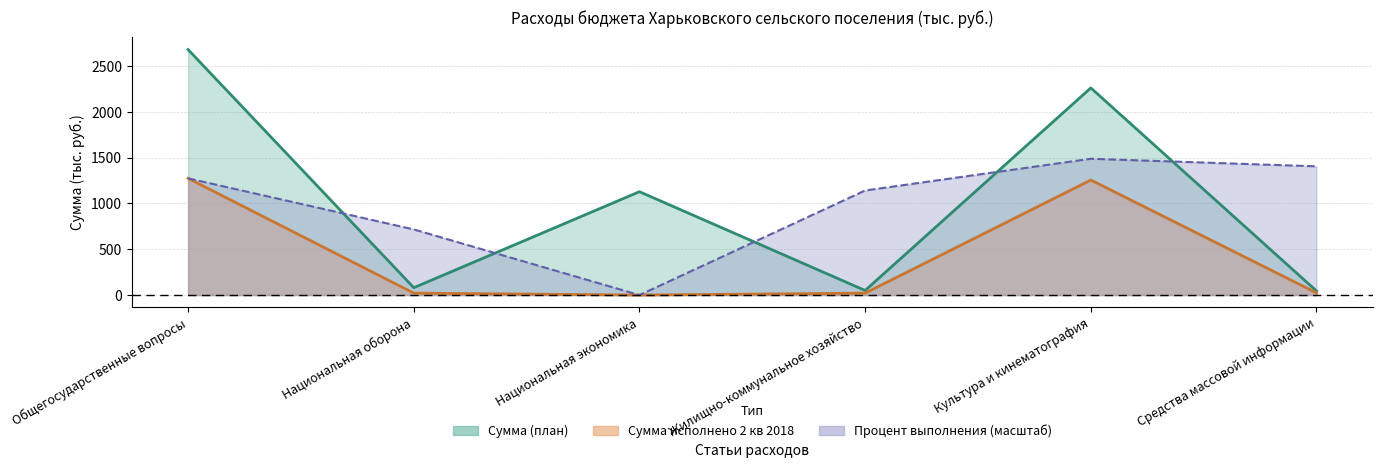

Reading right to left, extract all data points from this chart.

Сумма (план): 45.0	2260.4	50.0	1127.9	80.4	2678.5
Сумма исполнено 2 кв 2018: 23.6	1255.2	21.3	0.0	21.5	1273.5
Процент выполнения: 1404.6	1487.4	1141.0	0.0	716.2	1273.6